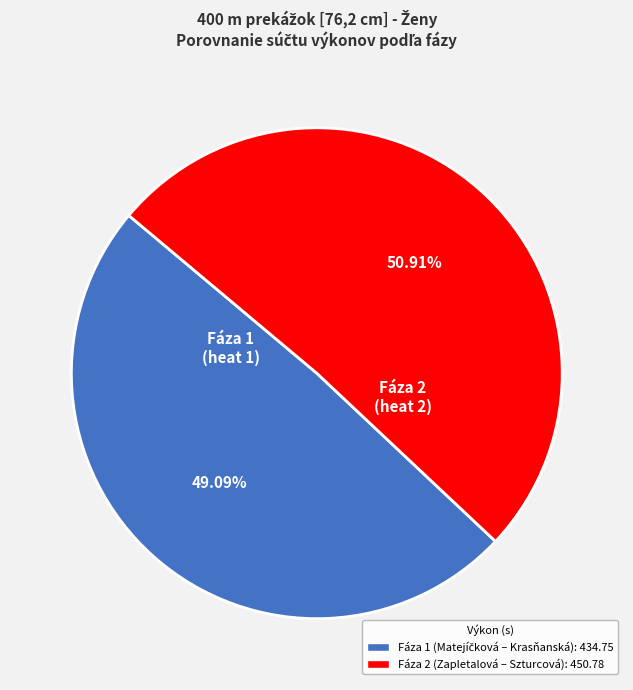

Is there a majority slice in this chart?

Yes